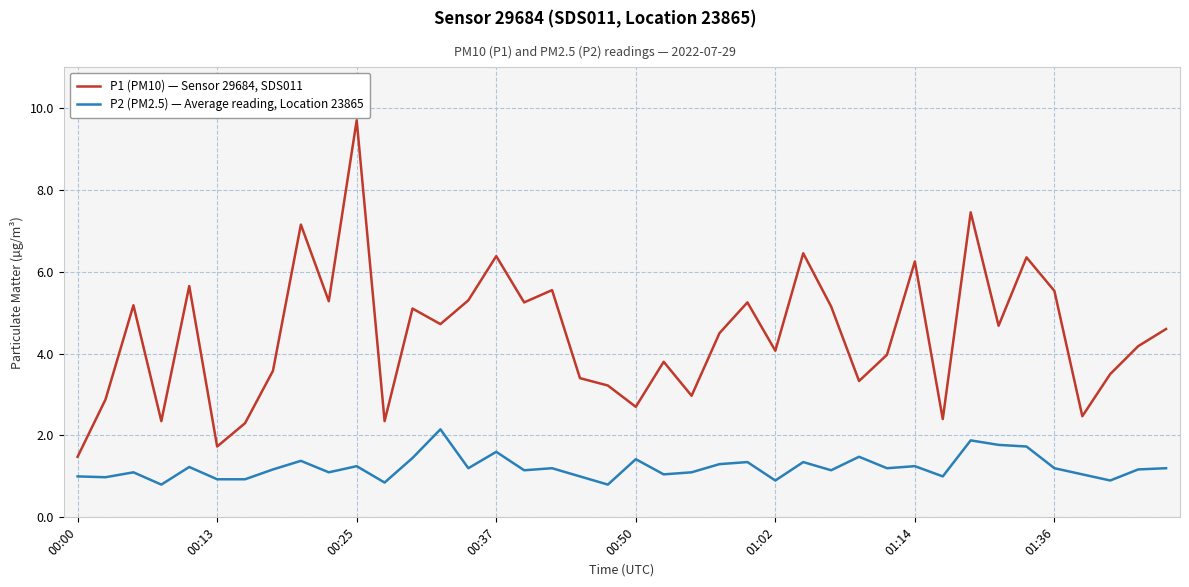

Rank the series by their maximum value, from highest to lowest.

P1 (PM10) — Sensor 29684, SDS011, P2 (PM2.5) — Average reading, Location 23865